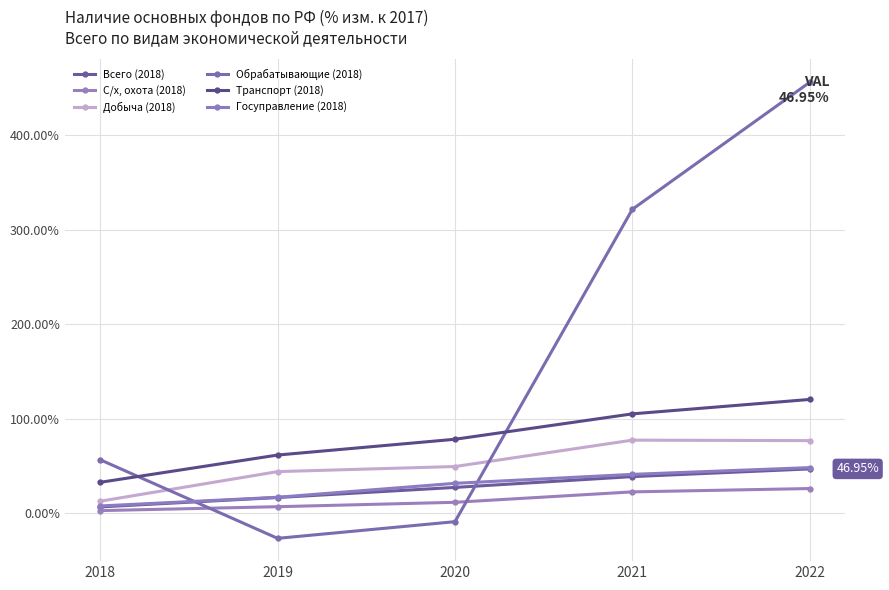

The value of Всего (2018) at 2021 is 38.8. True or false?

True